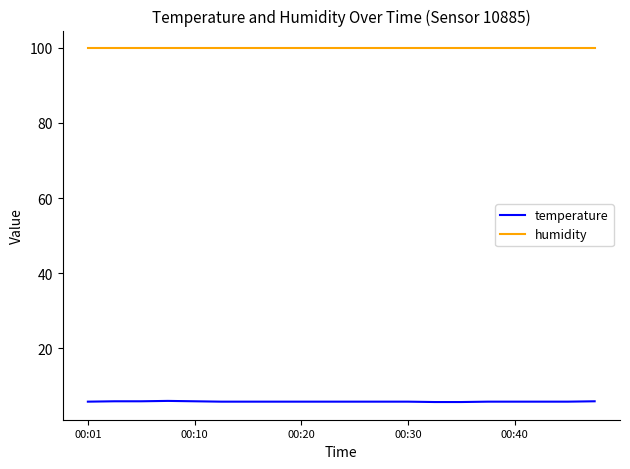

Rank the series by their average value, from highest to lowest.

humidity, temperature